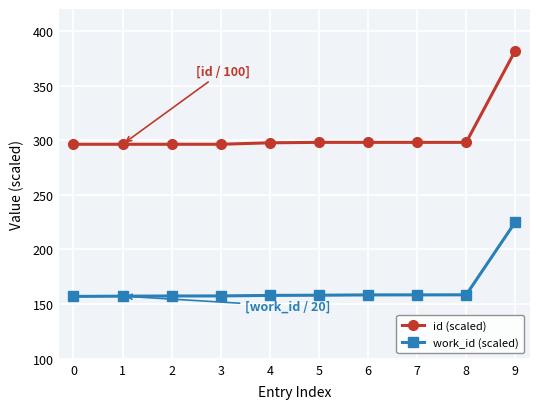

At which category does the chart reach its peak across all series?

9